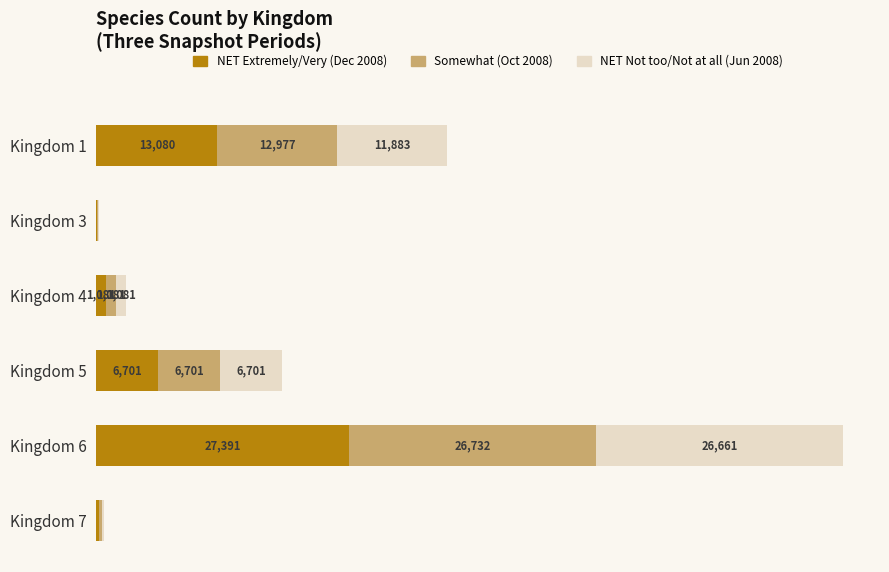

Which category has the highest value in the NET Extremely/Very (Dec 2008) series?

Kingdom 6